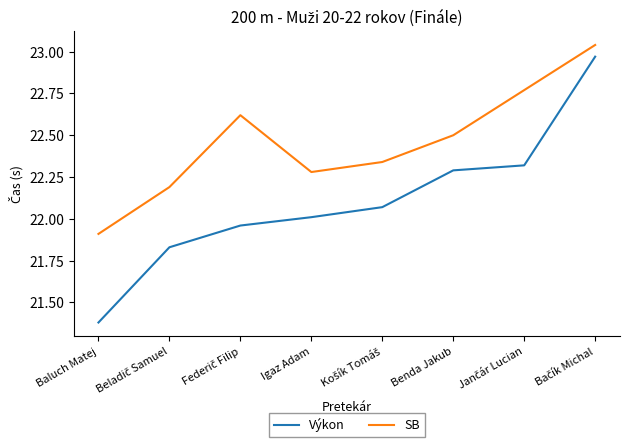

What is the difference between the maximum and minimum values in the SB series?

1.1